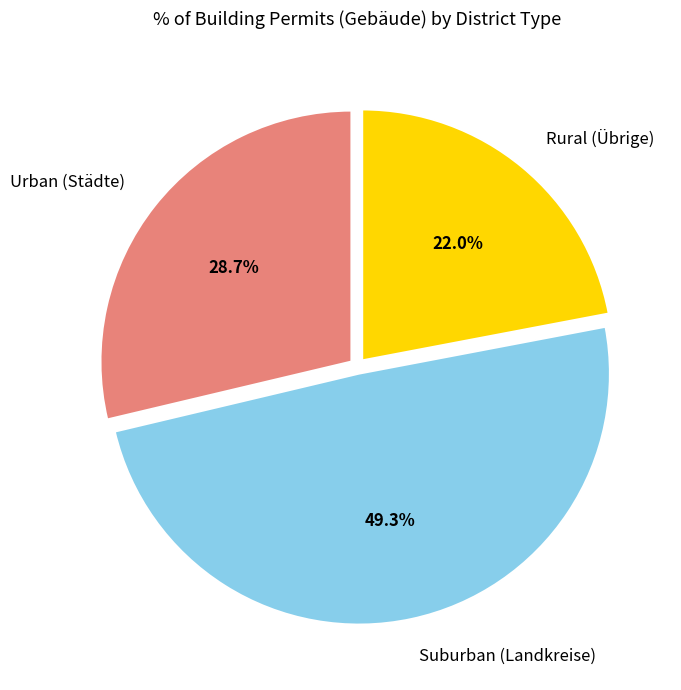

Which has a higher value, Suburban (Landkreise) or Rural (Übrige)?

Suburban (Landkreise)